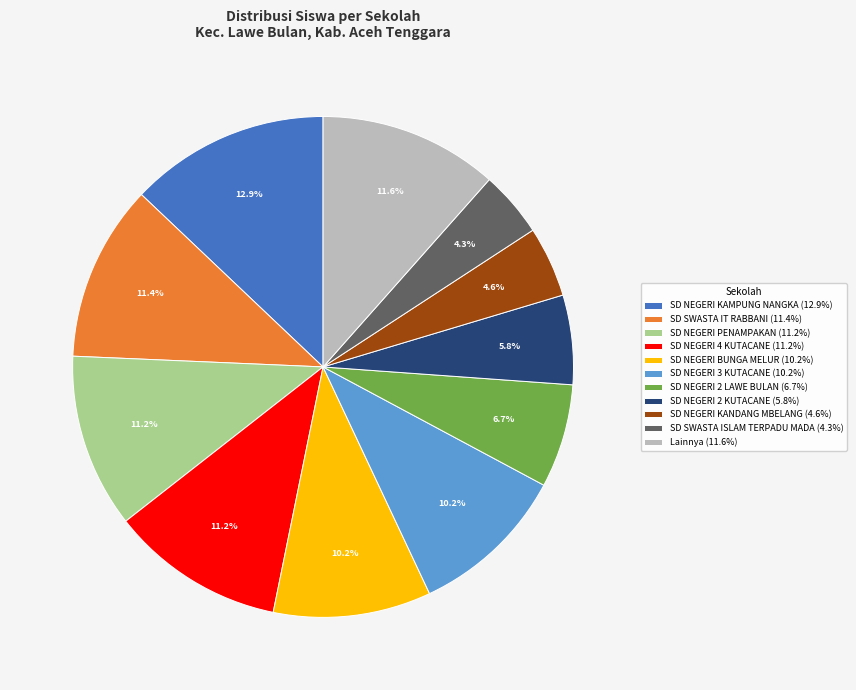

Does any single category account for the majority?

No